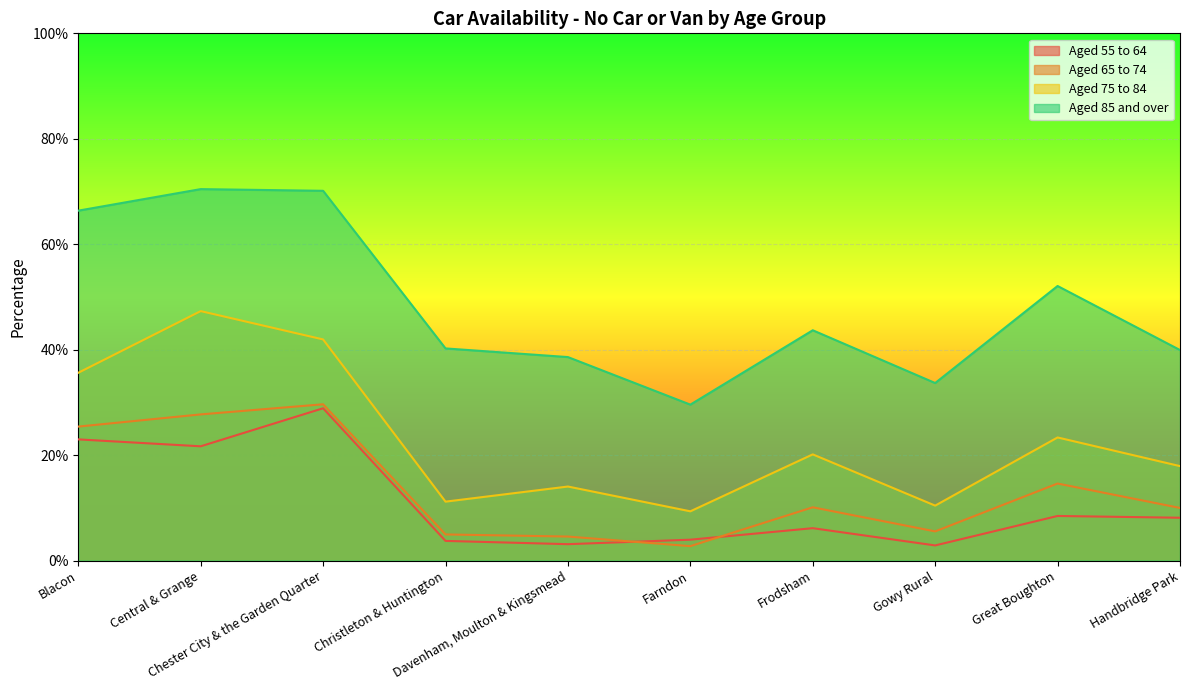

Which series changed the most between Farndon and Great Boughton?

Aged 85 and over